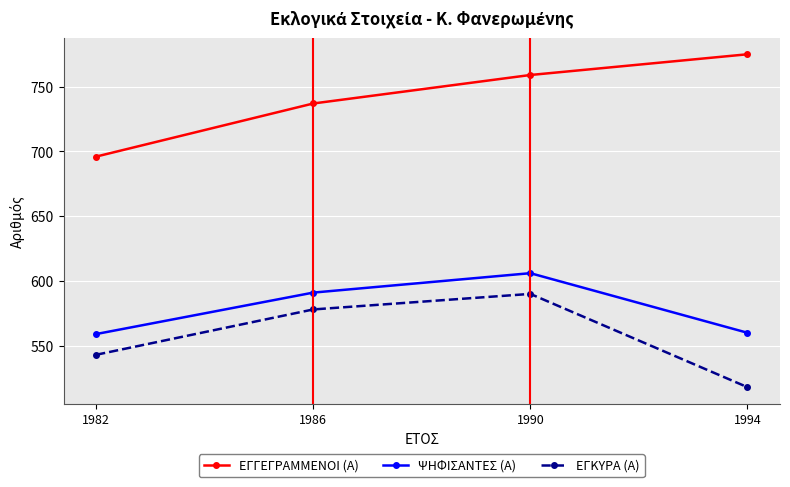

What is the value of the ΨΗΦΙΣΑΝΤΕΣ (Α) point at the 4th from the left?

560